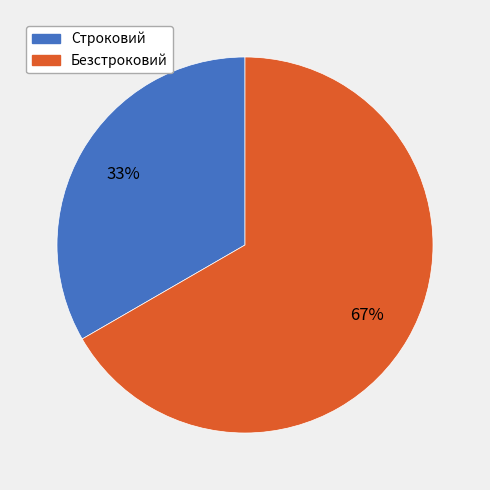

Is it true that Строковий is 33% of the pie?

True